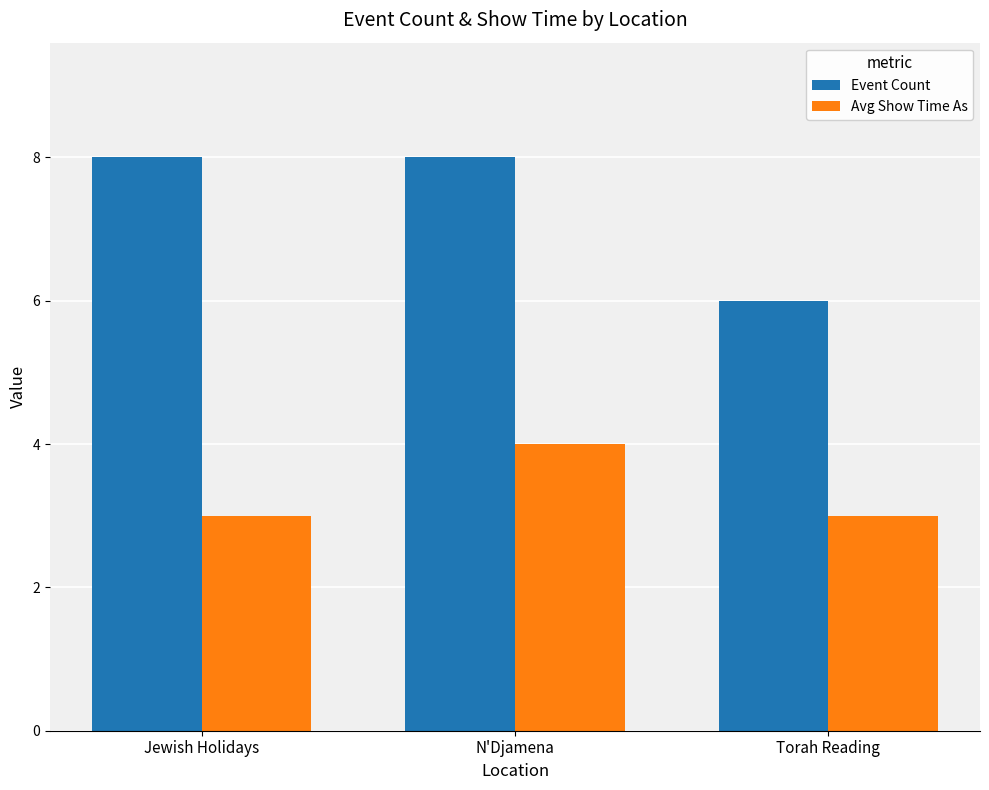

True or false: Avg Show Time As has a value of 3 at Jewish Holidays.

True